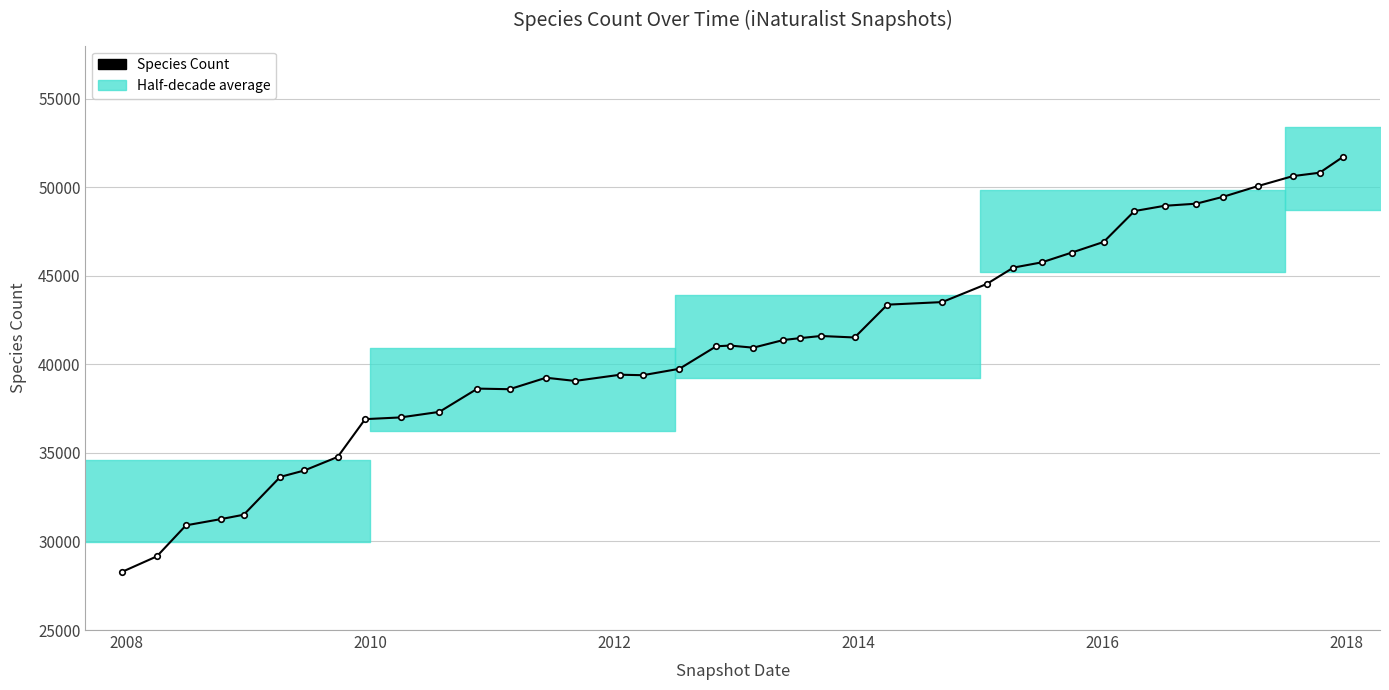

What position from the left is 2012?

3